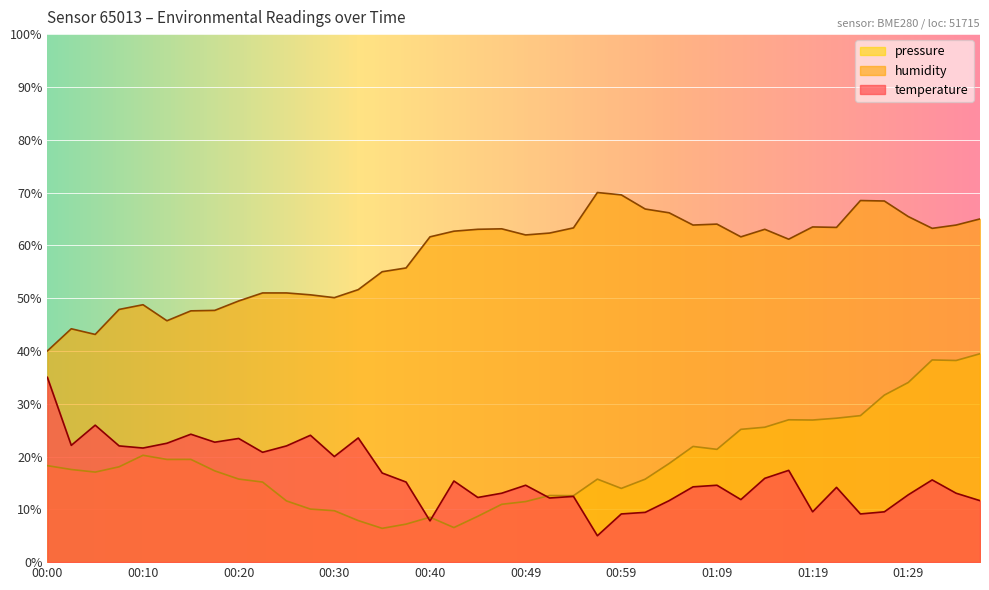

How many data points in temperature are above 15?

20